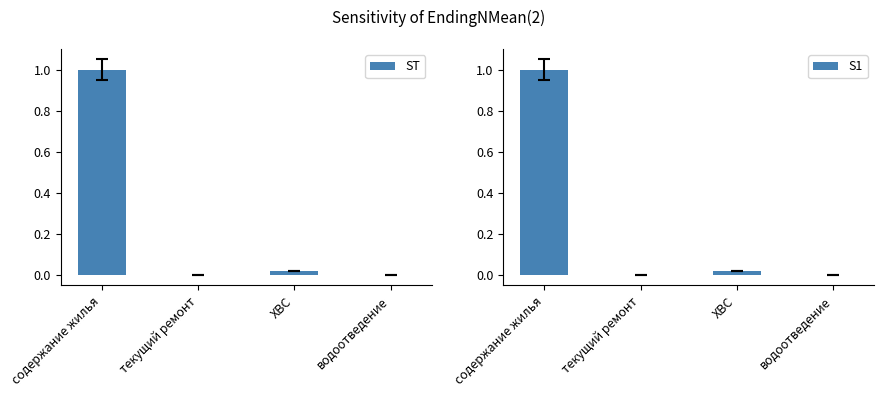

Which series has the largest range (max minus min)?

ST